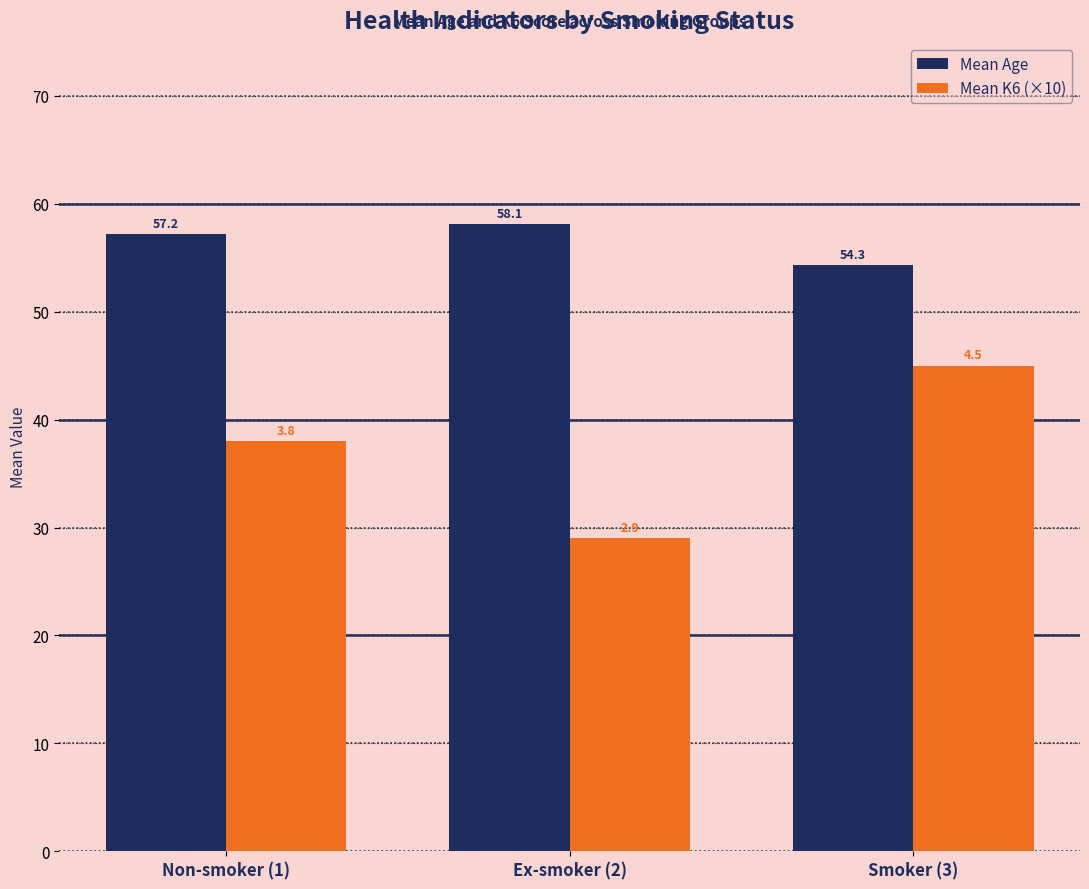

What is the smallest value displayed?

29.0